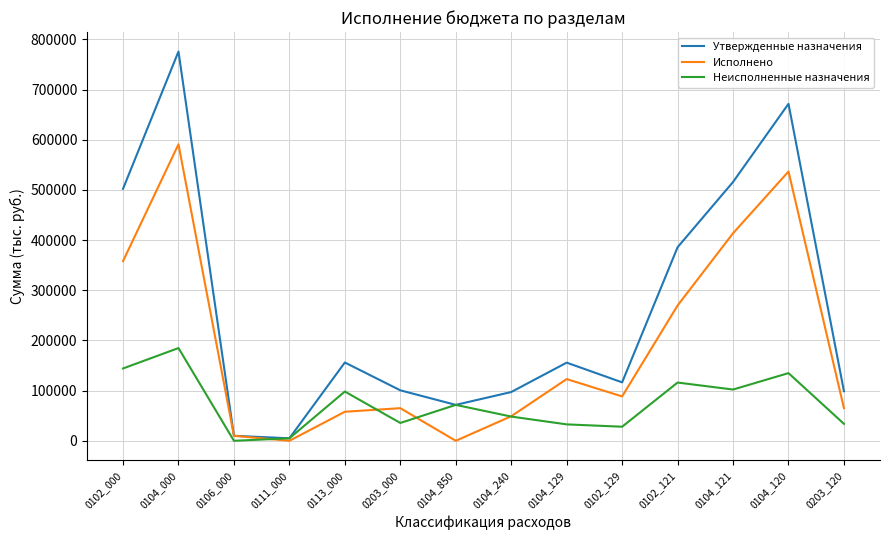

Rank the series at 0102_000 from lowest to highest value.

Неисполненные назначения, Исполнено, Утвержденные назначения